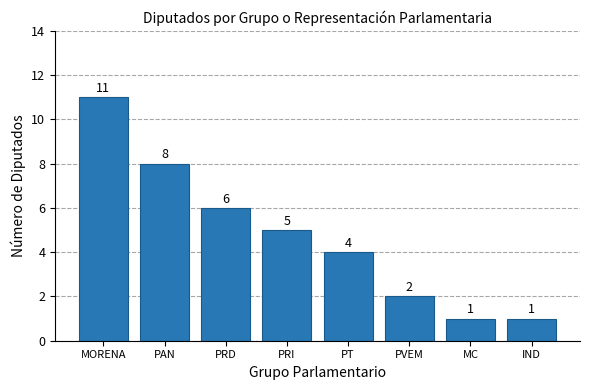

What is the label of the 8th bar from the left?

IND